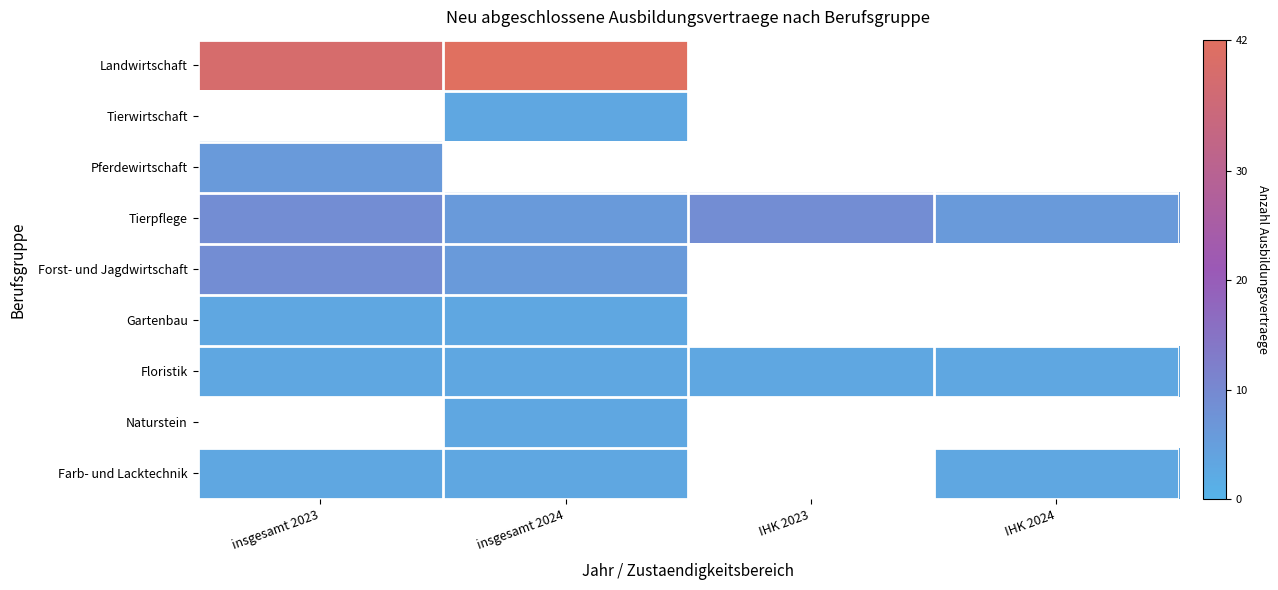

Count the number of categories in the chart.

4